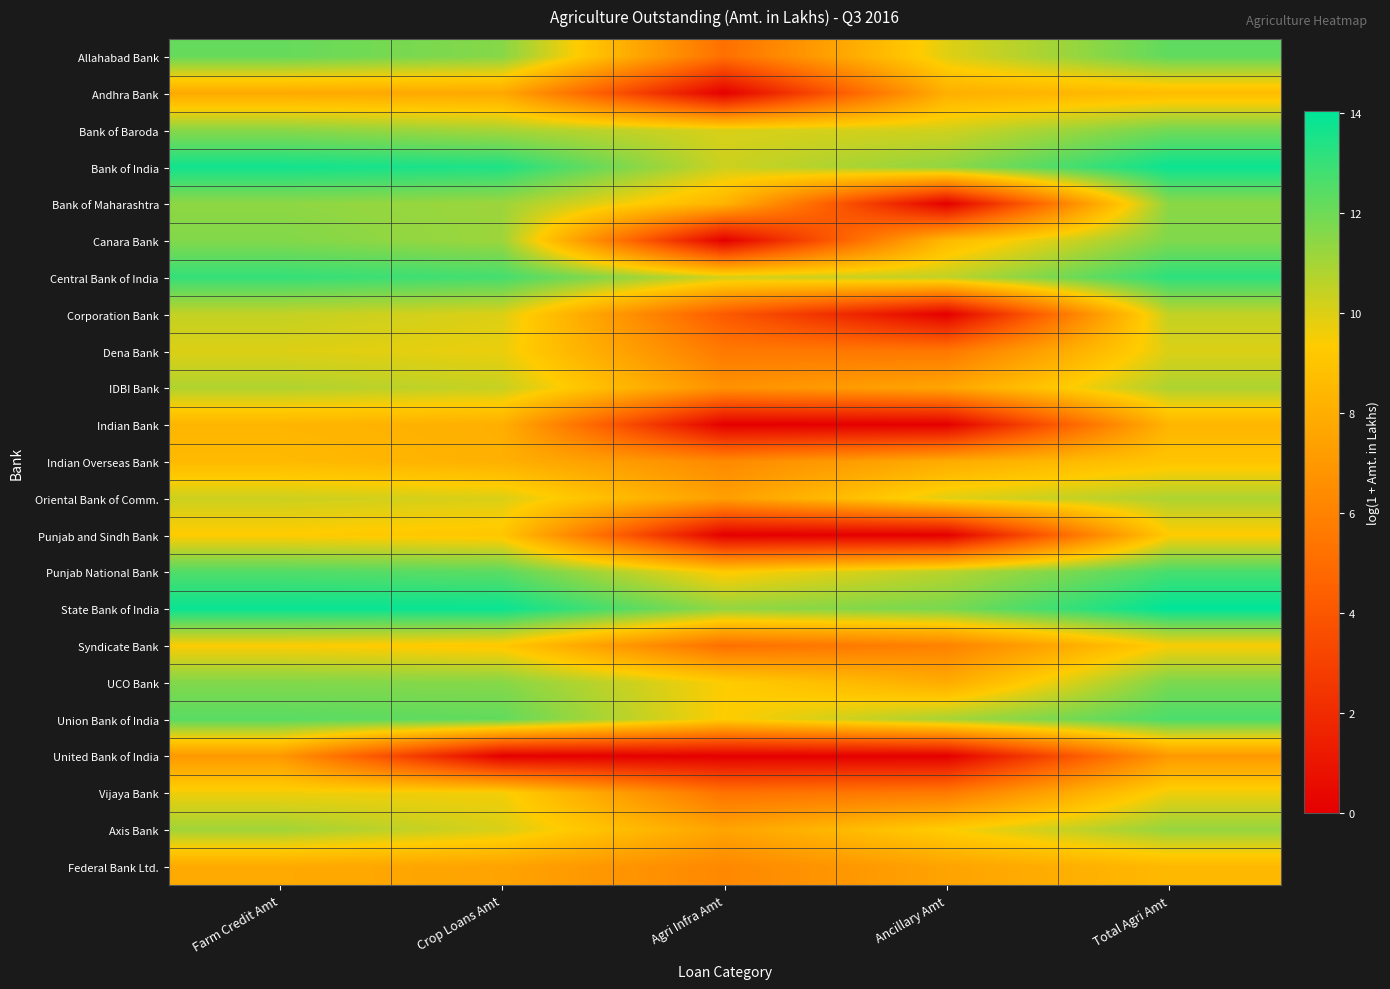

Which label corresponds to the largest value in the chart?

Total Agri Amt